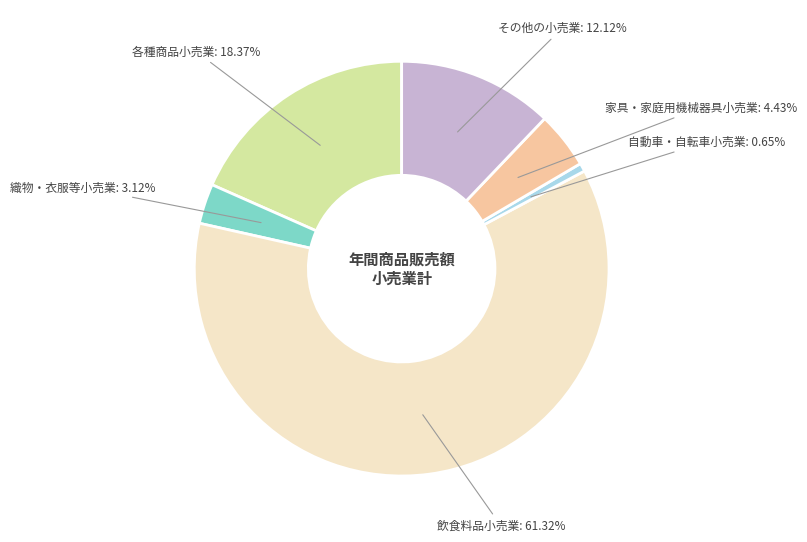

How many segments does this pie chart have?

6